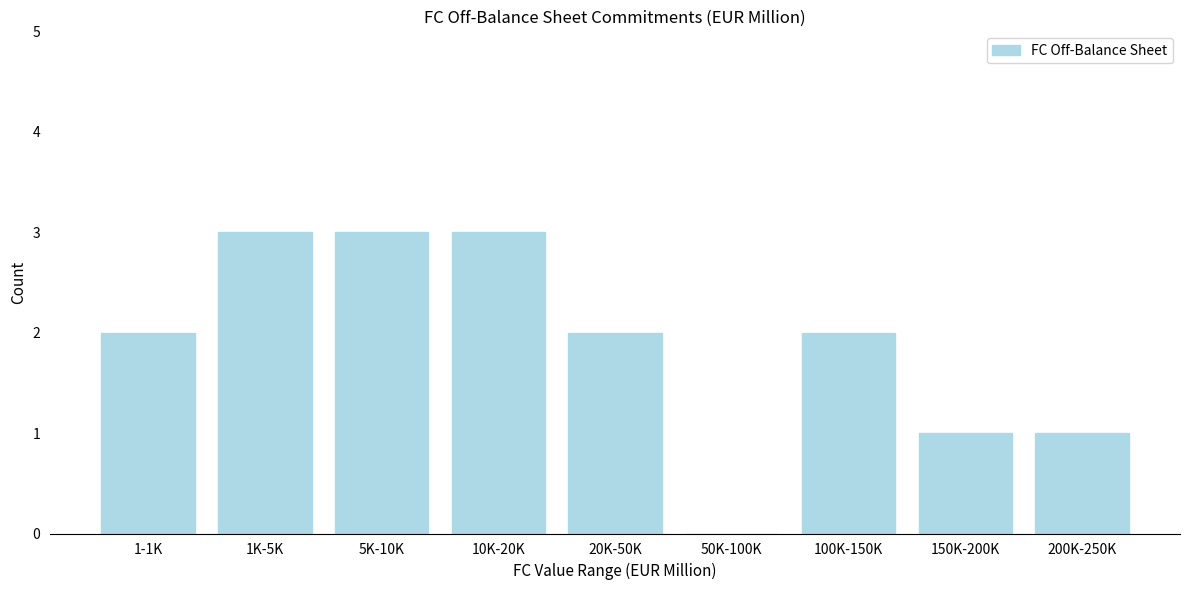

Reading right to left, list all the values displayed in this chart.

200K-250K=1	150K-200K=1	100K-150K=2	50K-100K=0	20K-50K=2	10K-20K=3	5K-10K=3	1K-5K=3	1-1K=2